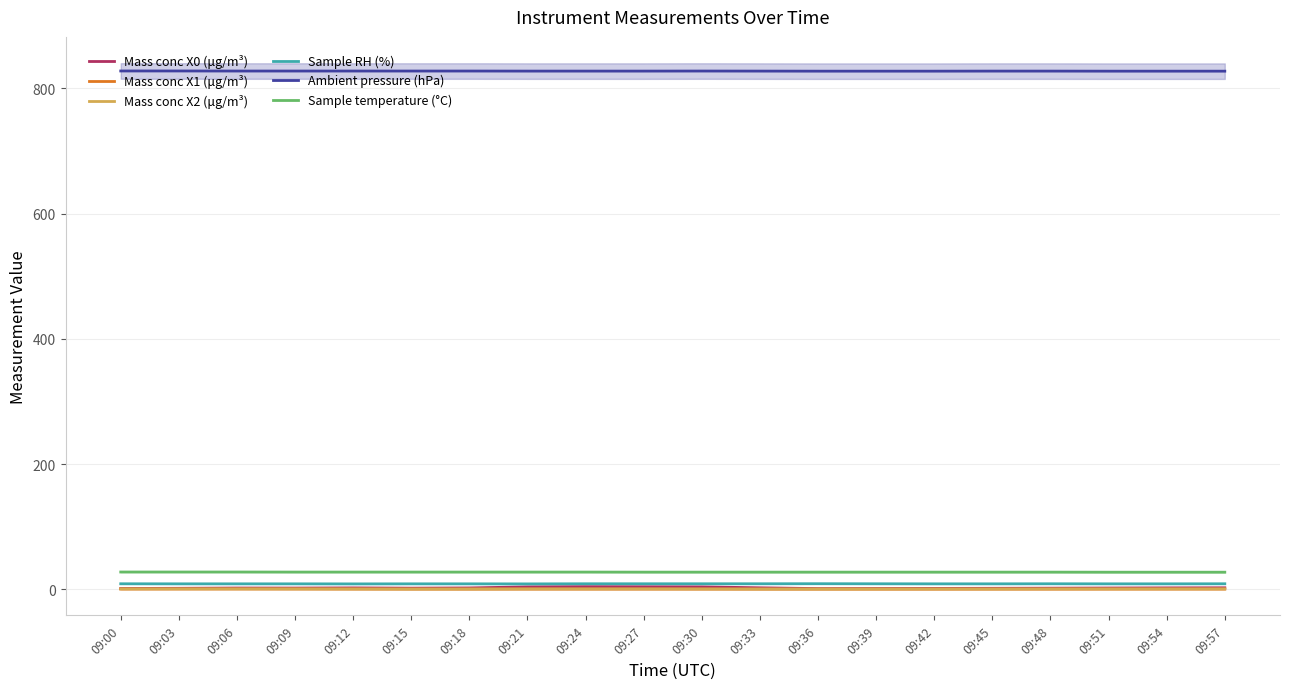

At which category does Mass conc X1 (μg/m³) reach its first local peak?

09:06